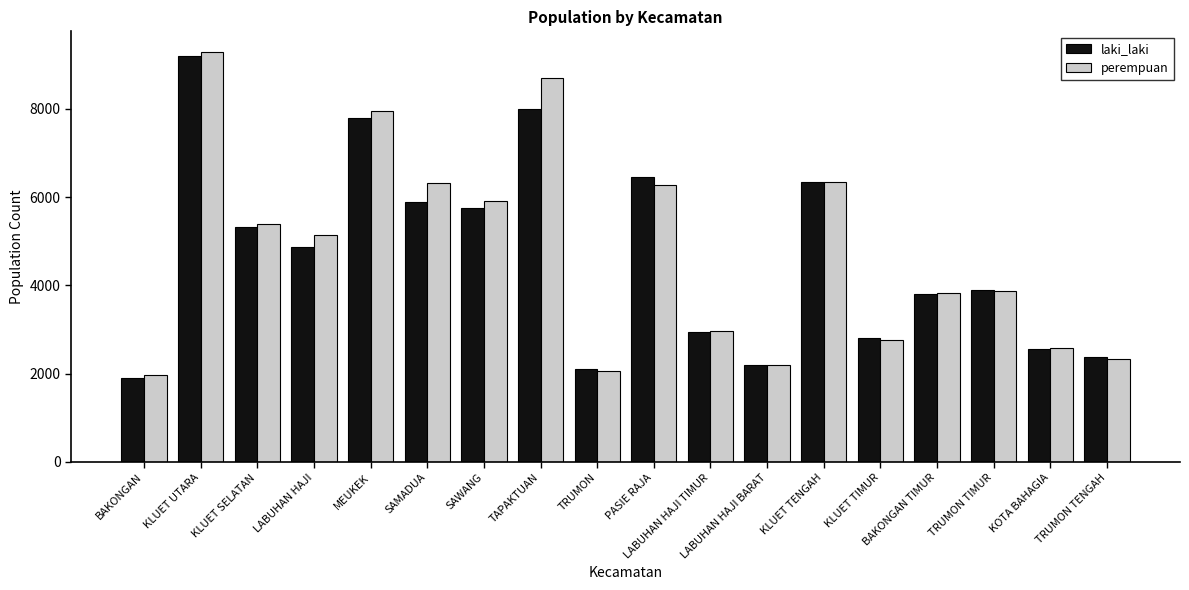

What is the difference between the maximum and second lowest values in the perempuan series?

7237